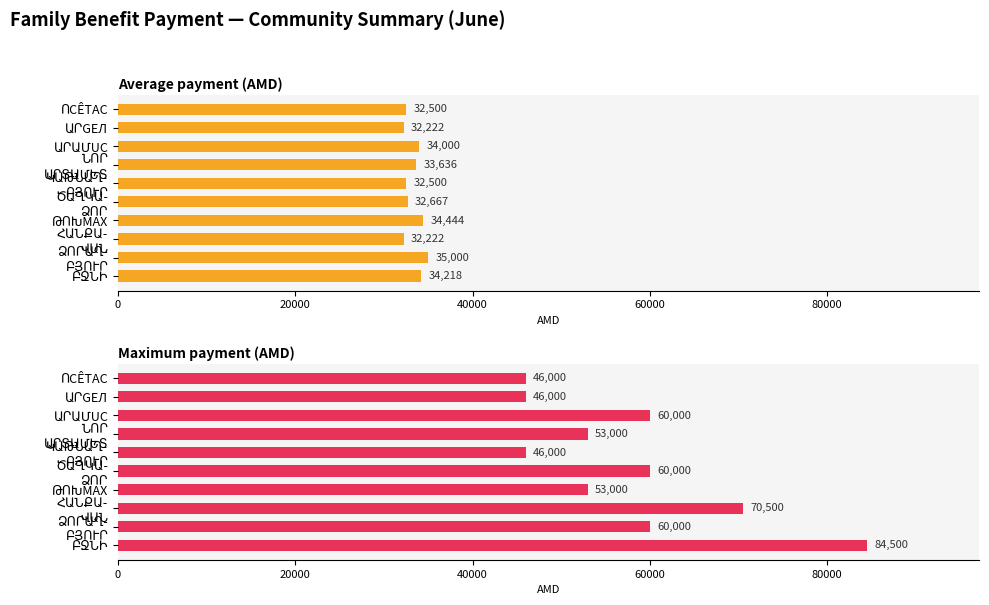

What is the greatest value displayed?

84500.0